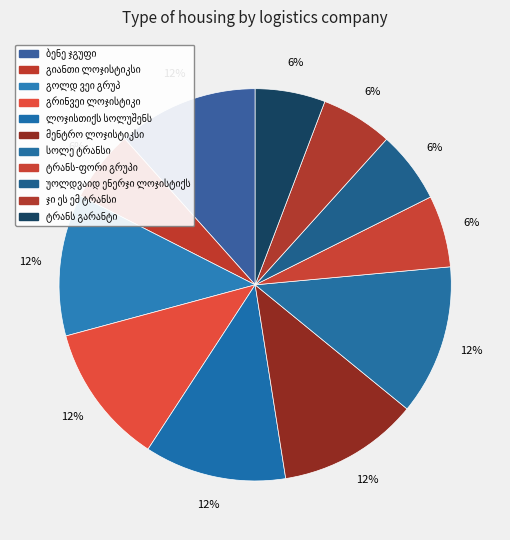

How many slices are in this pie chart?

11